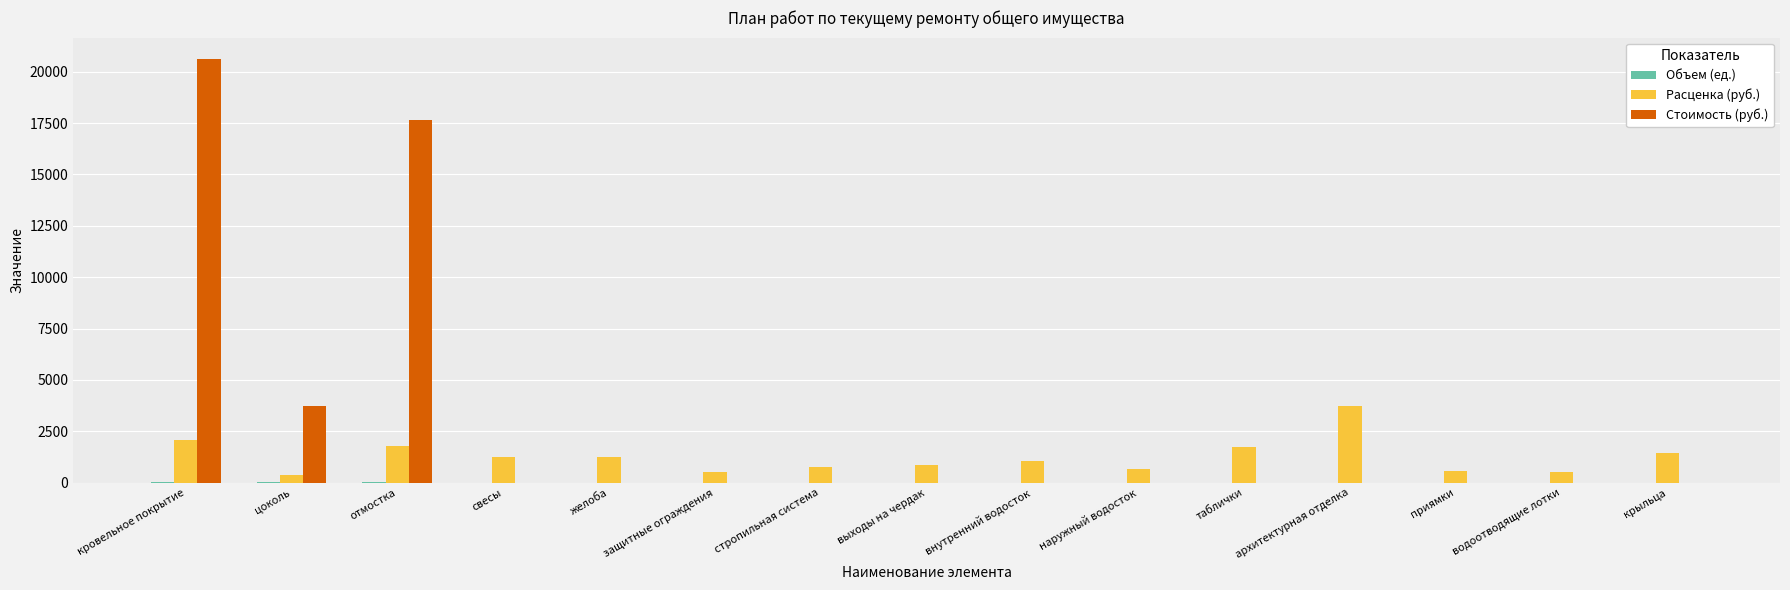

What is the approximate value of Расценка (руб.) at таблички?

1727.4